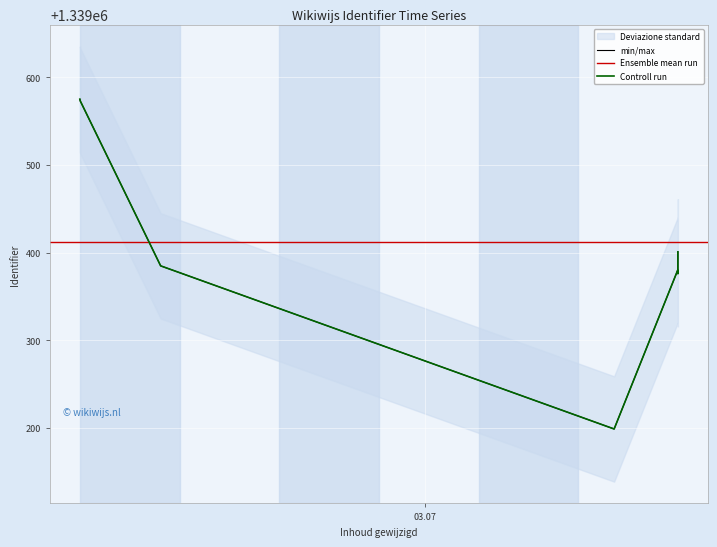

What is the value of the 7th point from the left?

1339573